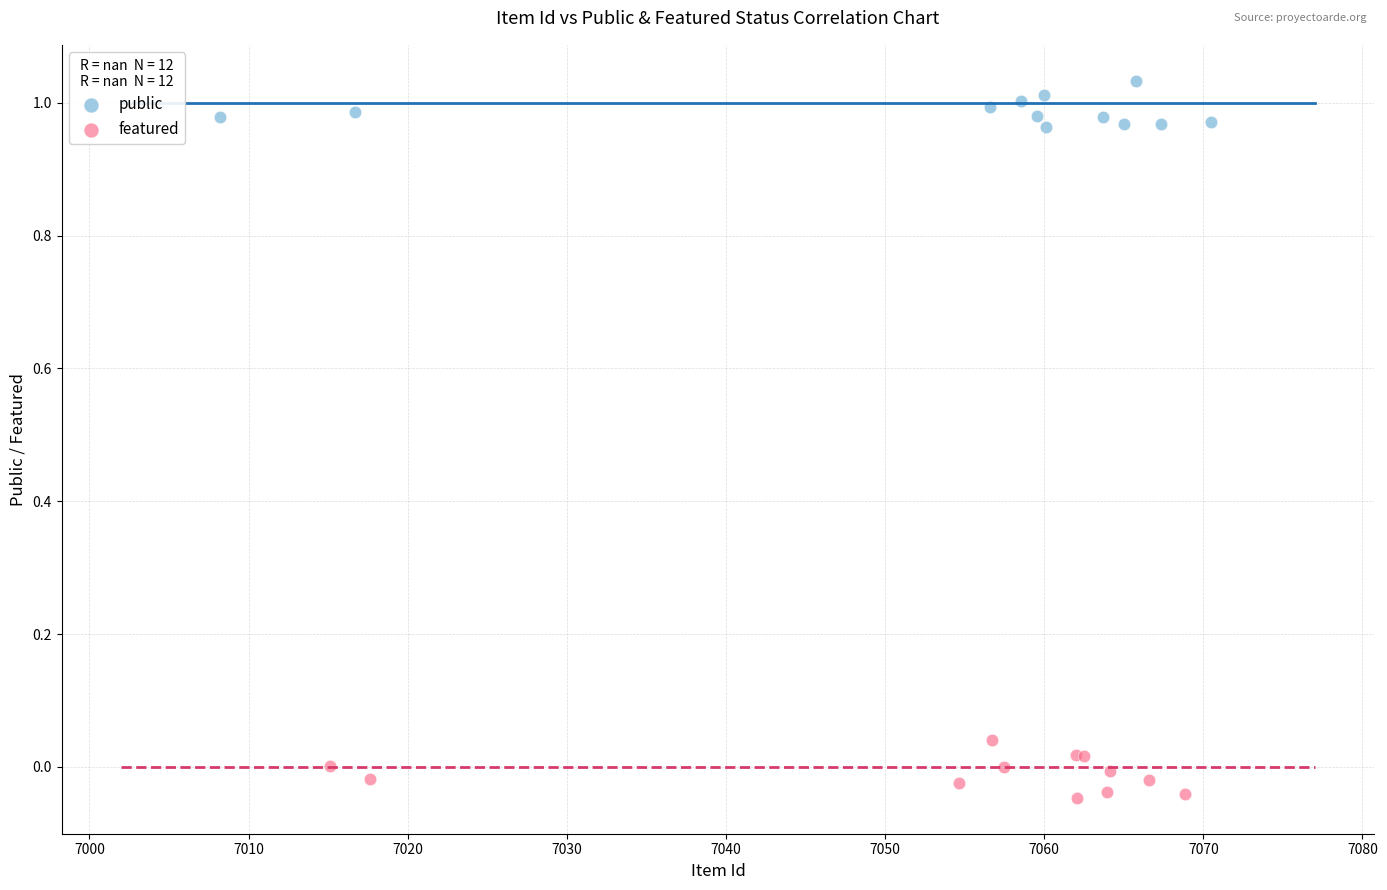

Which series contains the lowest Y value?

featured